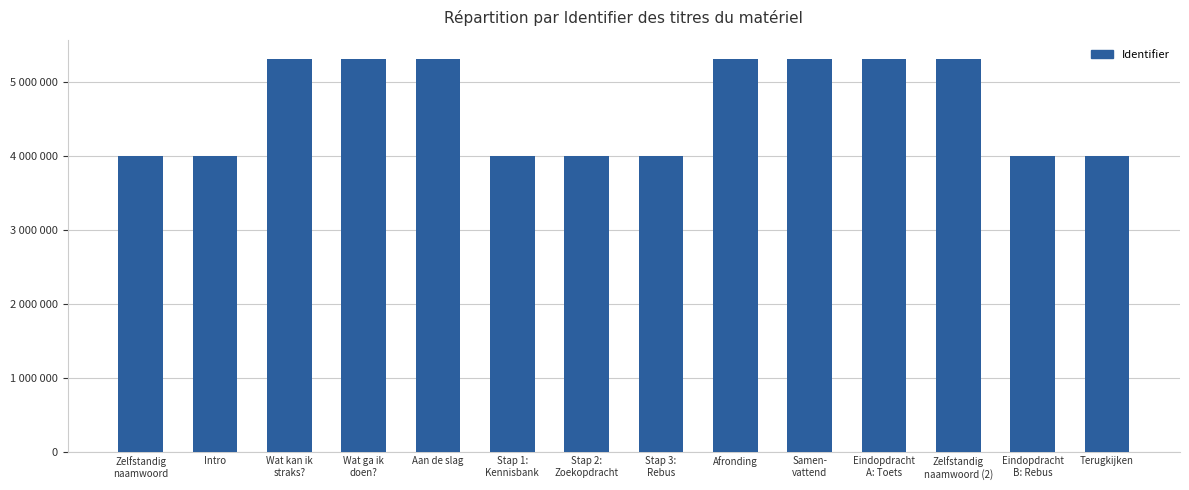

What is the difference between the values at Intro and Eindopdracht
B: Rebus?

10